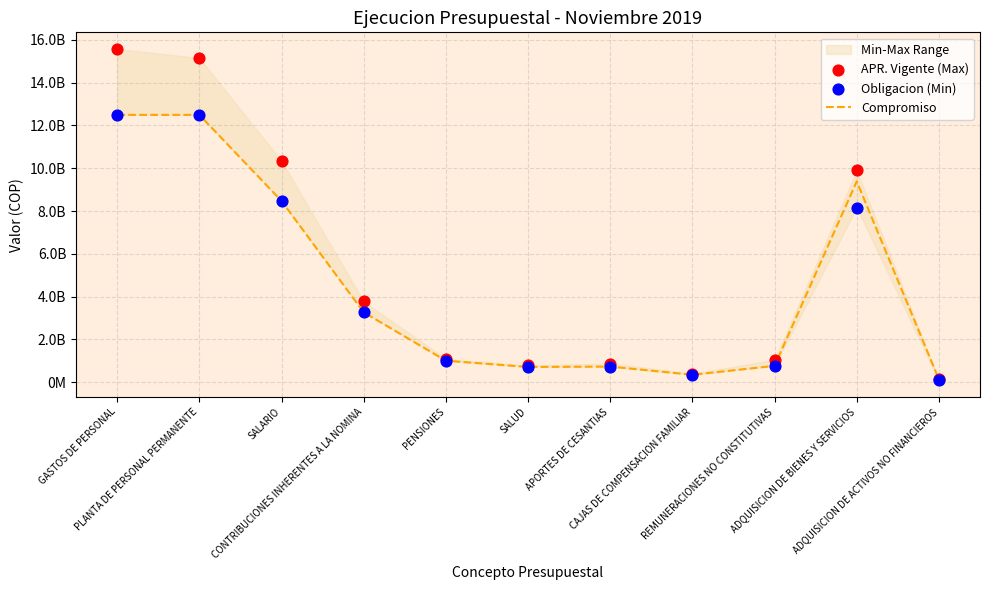

Which series reaches the minimum Y coordinate?

Obligacion (Min)